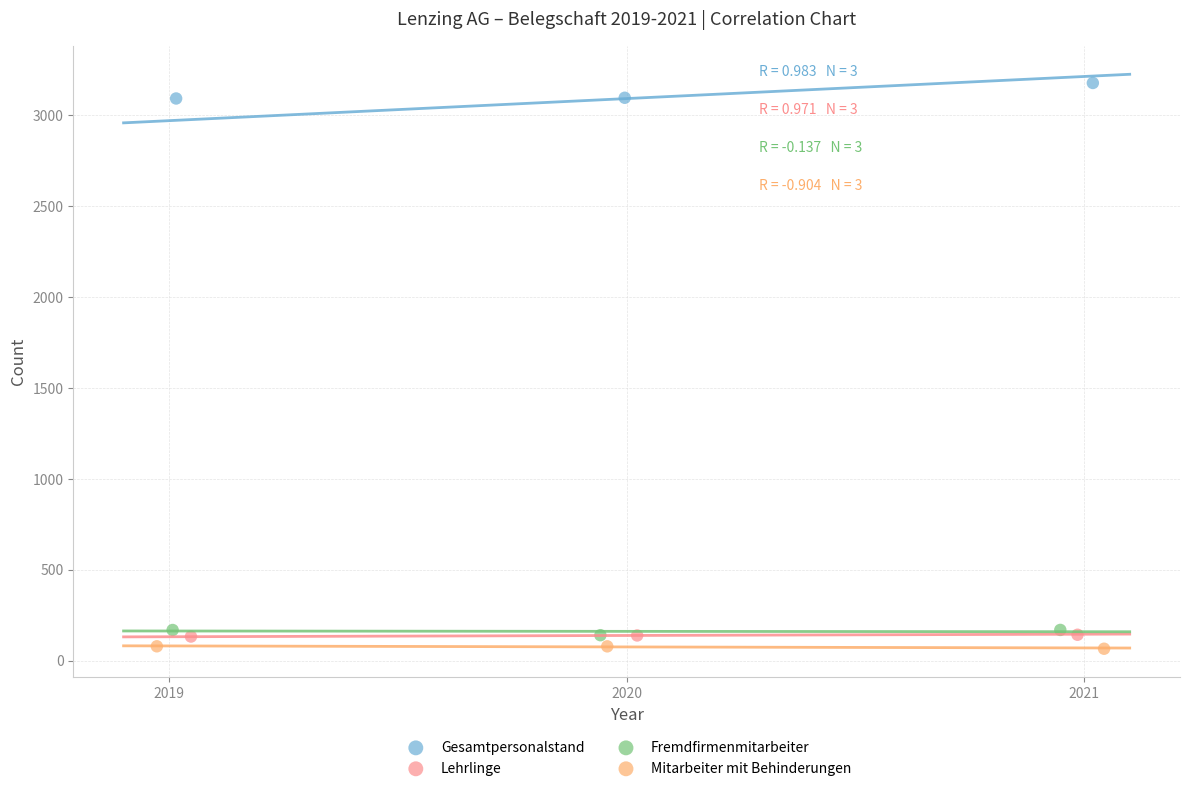

Which series contains the highest Y value?

Gesamtpersonalstand